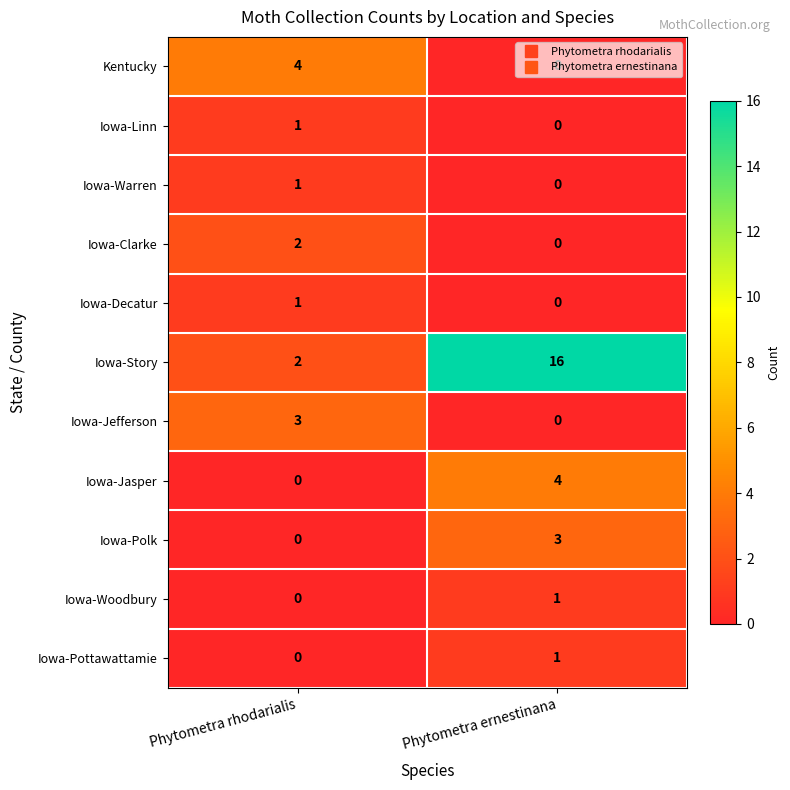

List the labels in order of Kentucky value, smallest first.

Phytometra ernestinana, Phytometra rhodarialis